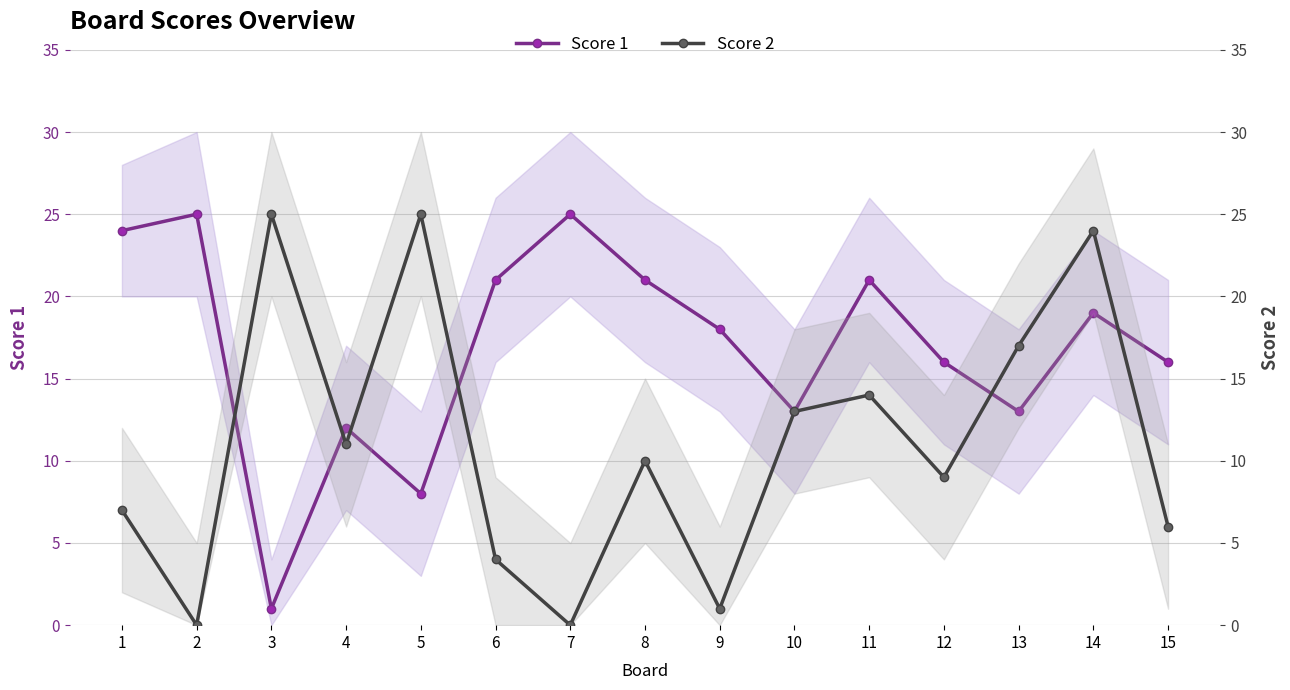

How many values in the Score 2 series exceed 10?

7